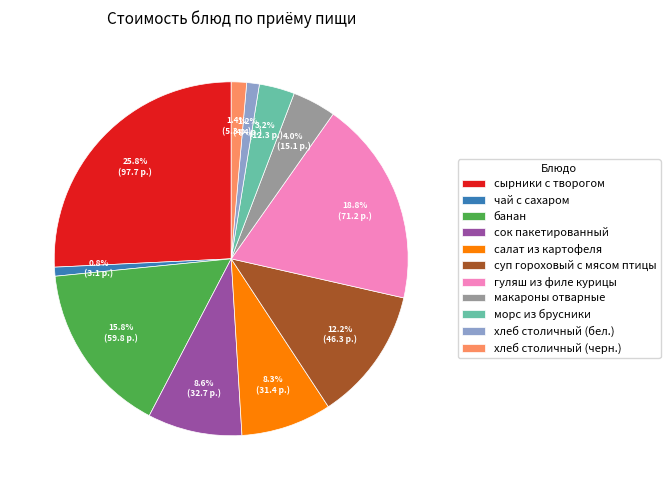

True or false: морс из брусники accounts for 11% of the total.

False